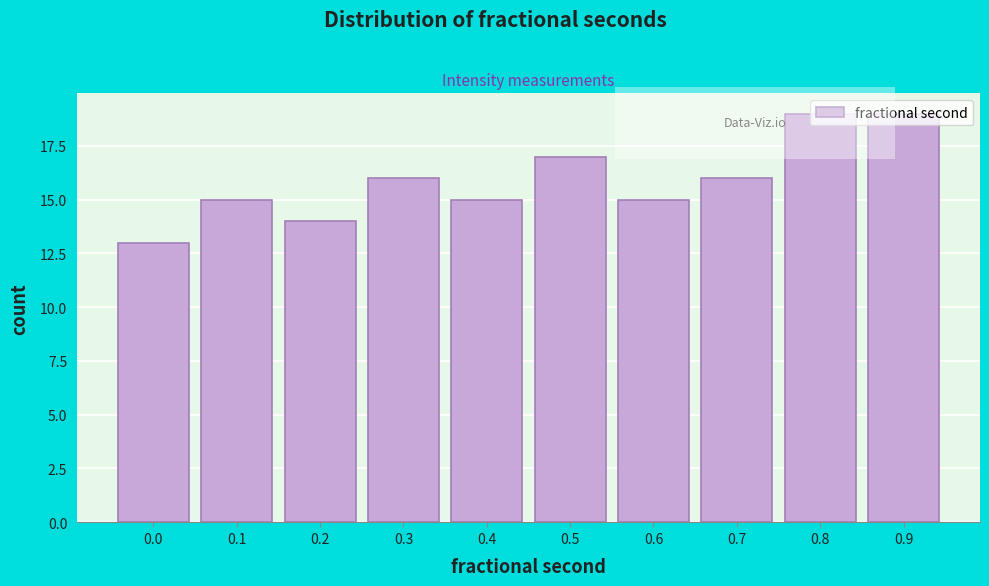

Which has a higher value, 0.4 or 0.3?

0.3